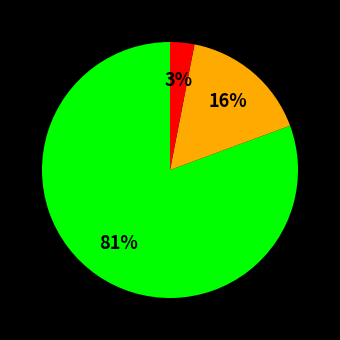

To the nearest percent, what is the difference between the largest and smallest slice percentages?

78%